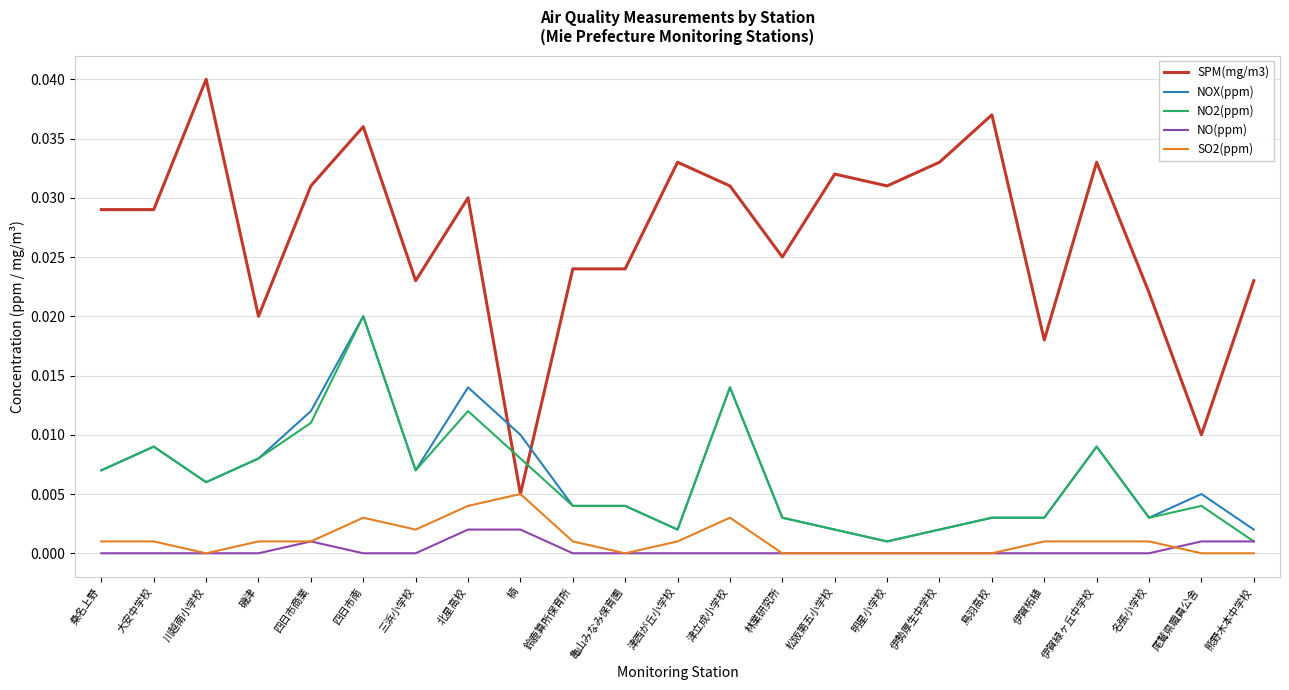

At which category is the sum across all series the highest?

四日市南